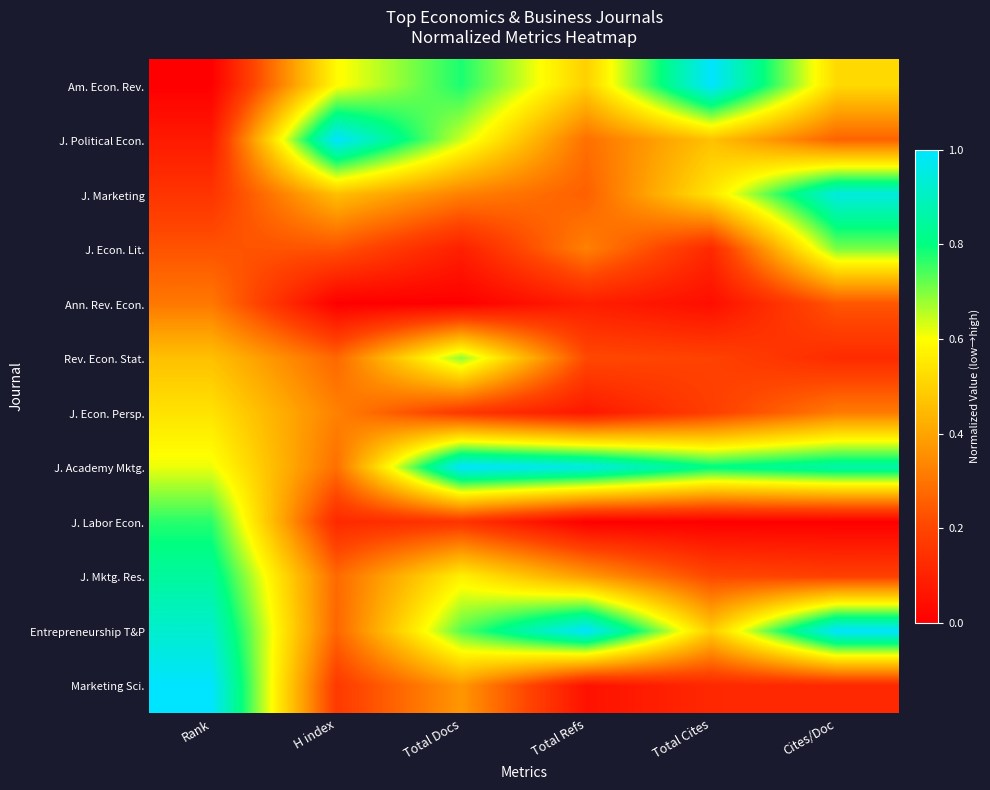

At which category is the sum across all series the highest?

Rank